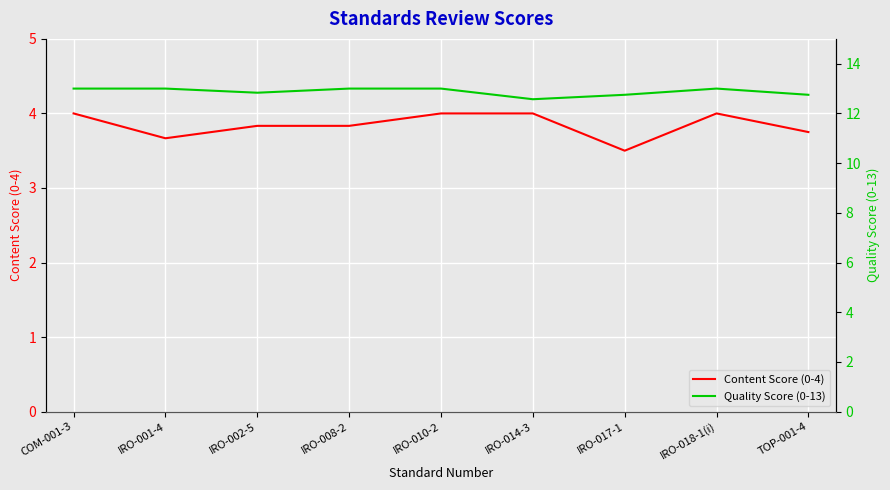

At how many categories does at least one series exceed 12?

9